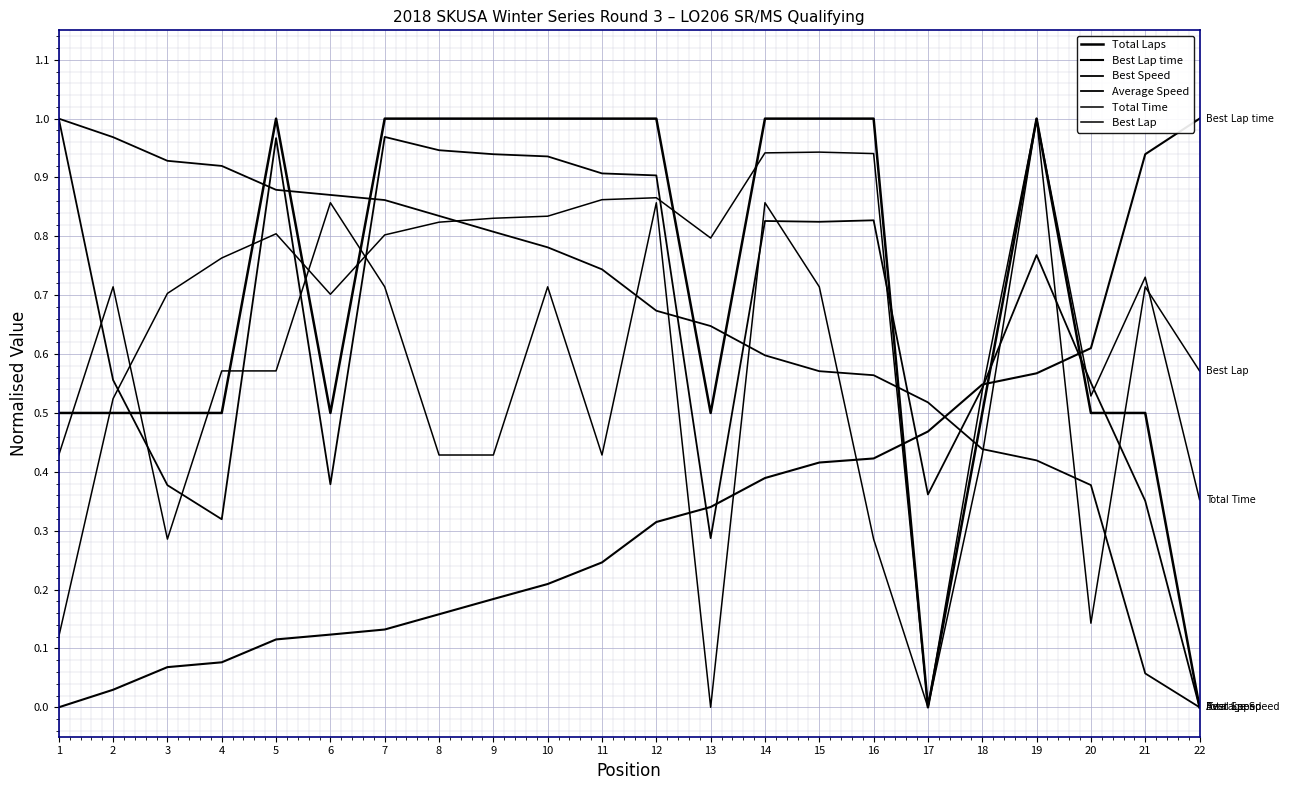

Where is Total Time nearest to the value 0?

17